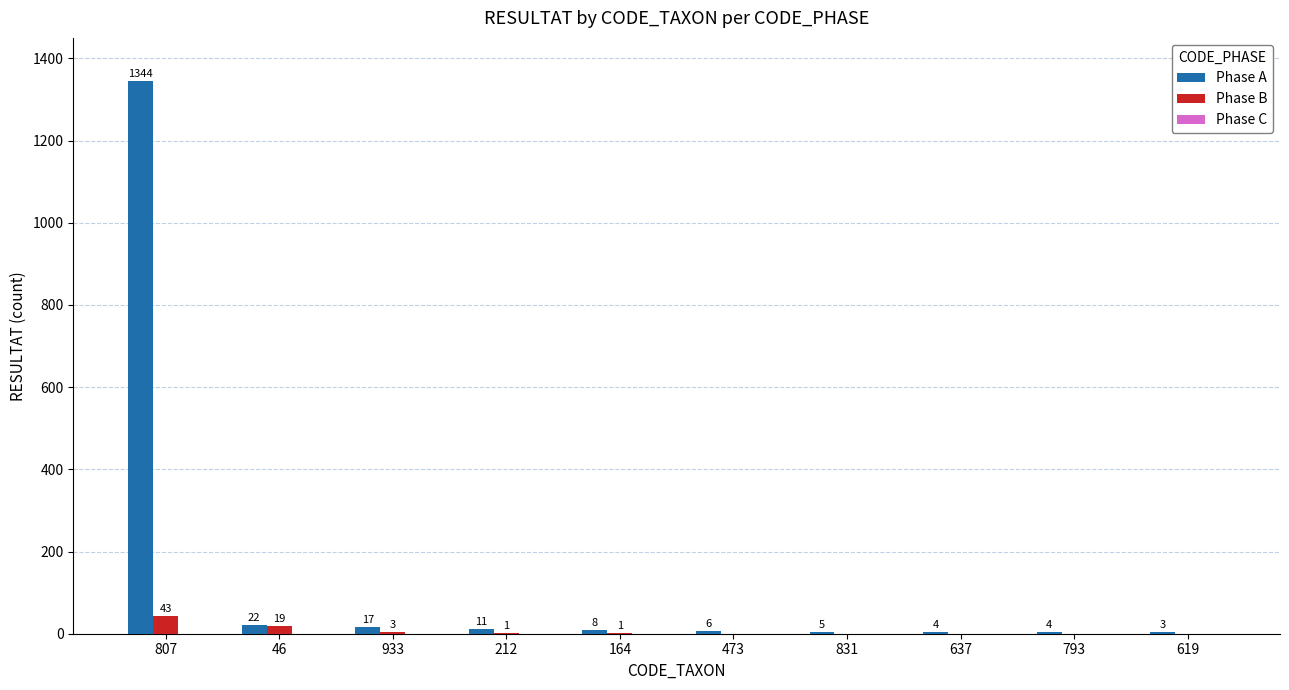

At which label is Phase A closest to 673?

46